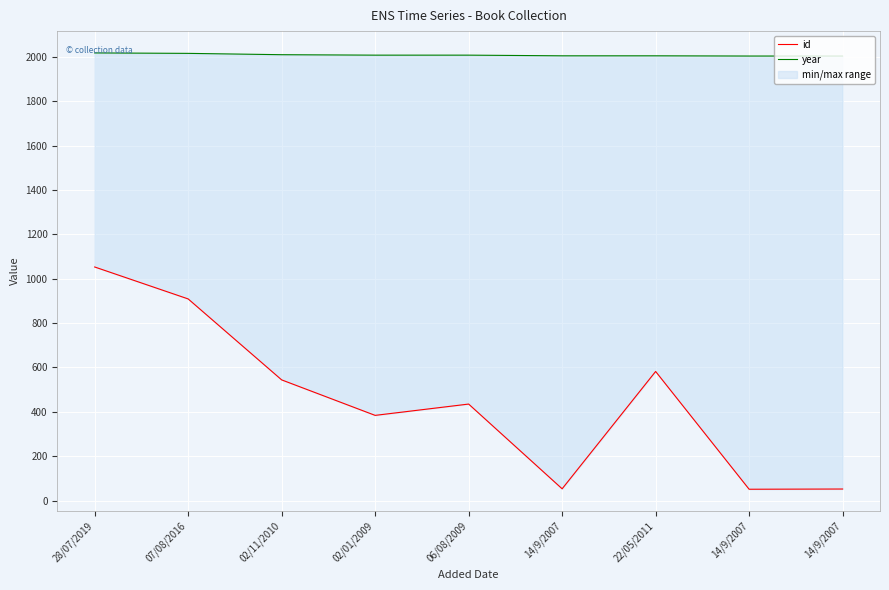

How many interior local valleys does the id series have?

3